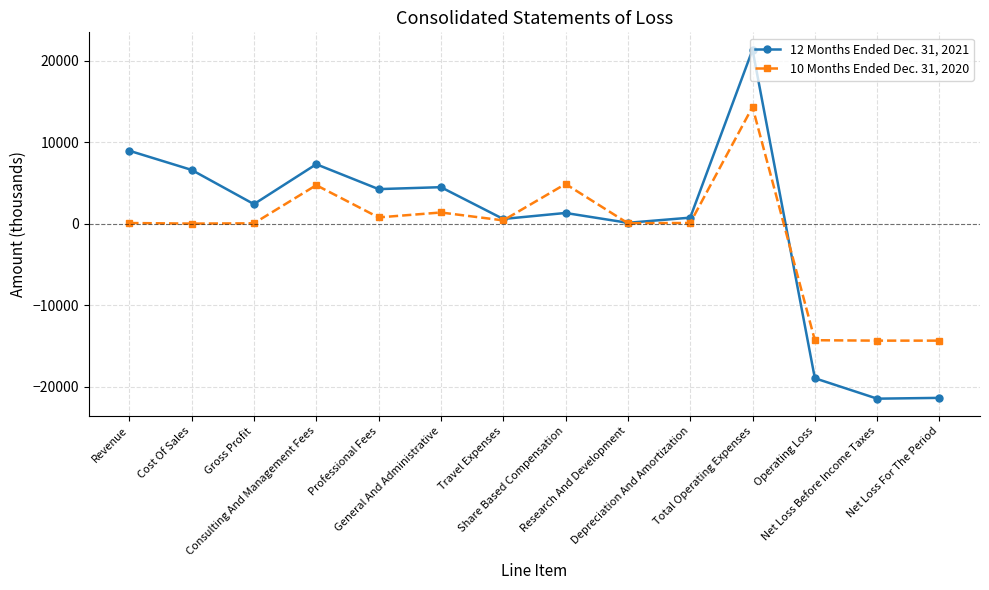

True or false: 12 Months Ended Dec. 31, 2021 has more than 1 interior local peaks.

True